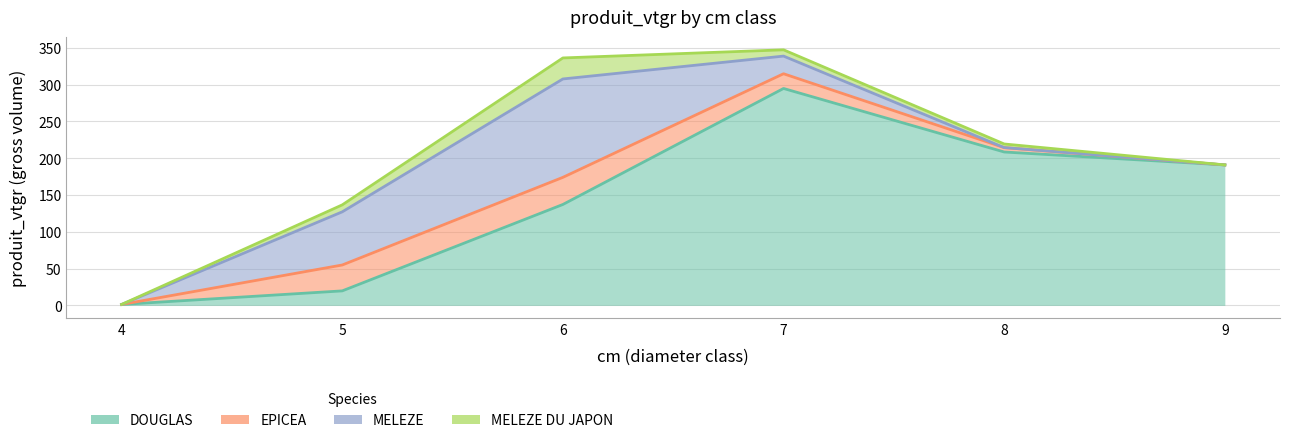

What value does the MELEZE DU JAPON series have at 8?

4.9